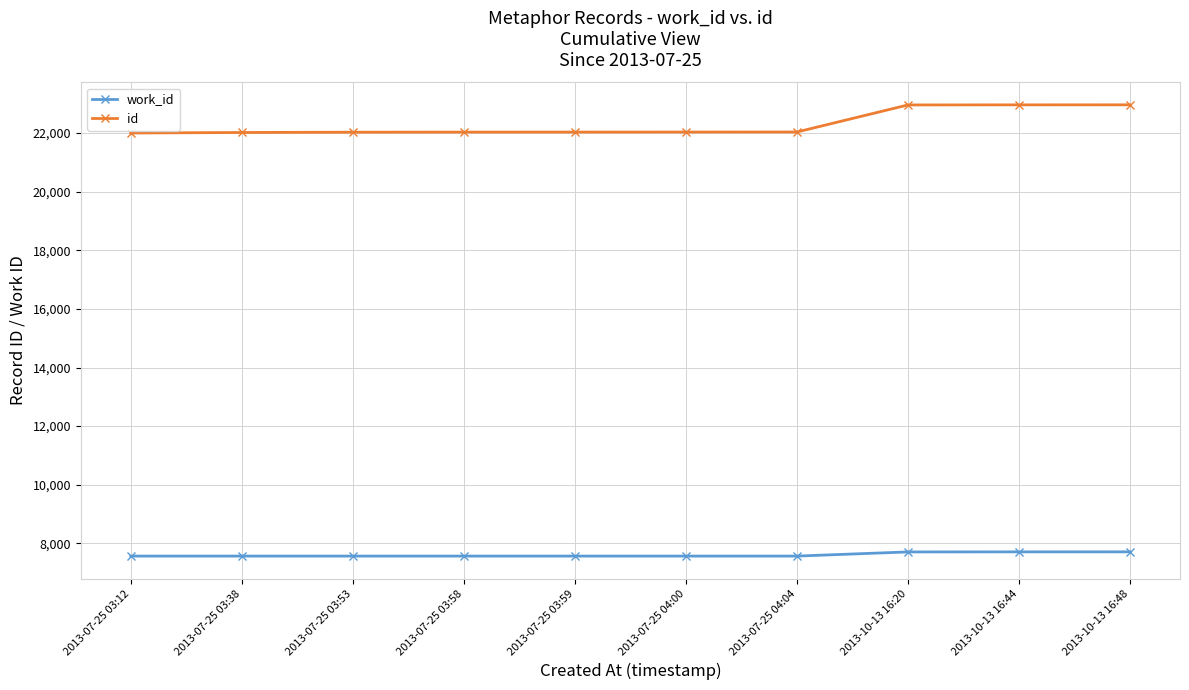

What is the greatest value displayed?

22965